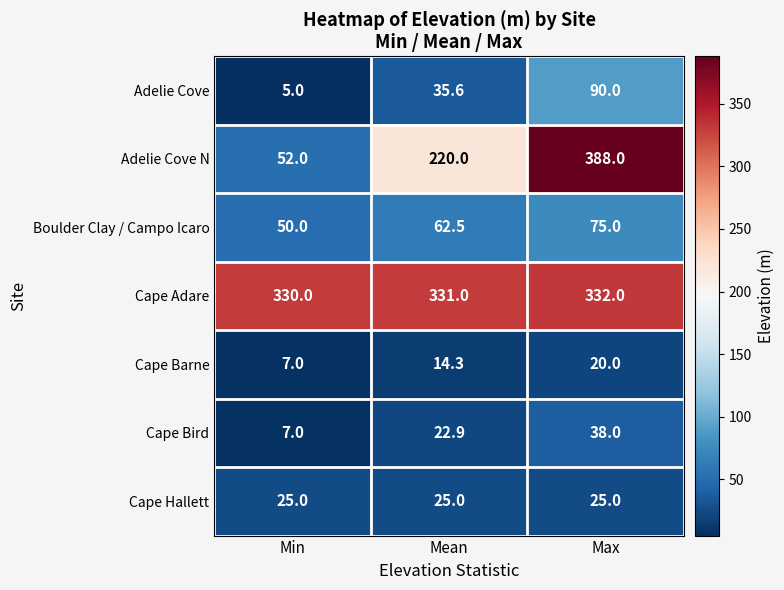

What value does the Adelie Cove N series have at Max?

388.0